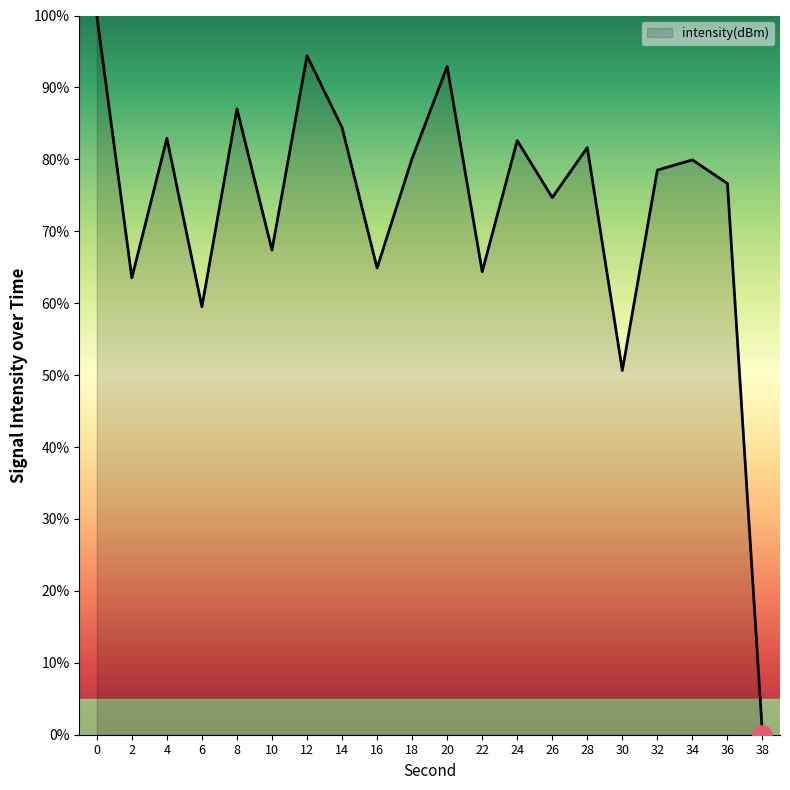

Count the number of categories in the chart.

20